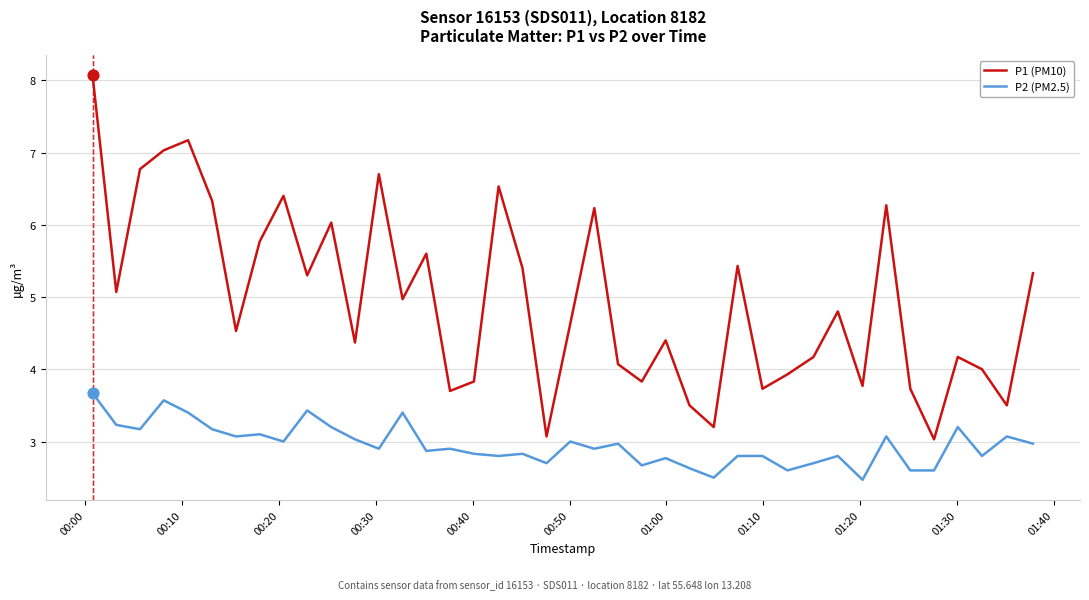

Which series has the largest total across all categories?

P1 (PM10)